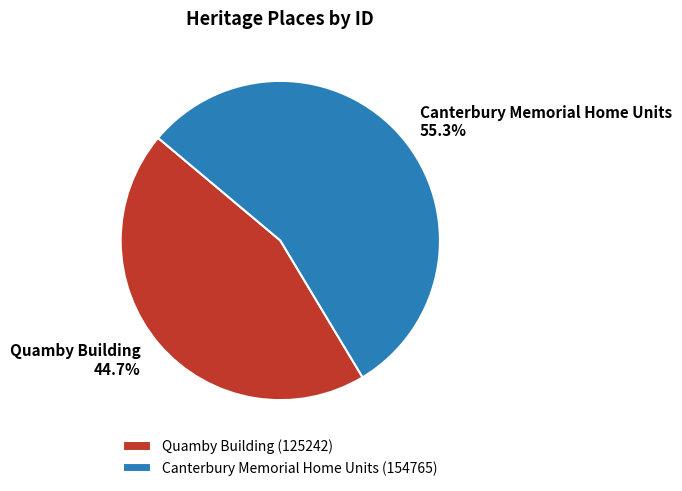

How many slices are in this pie chart?

2